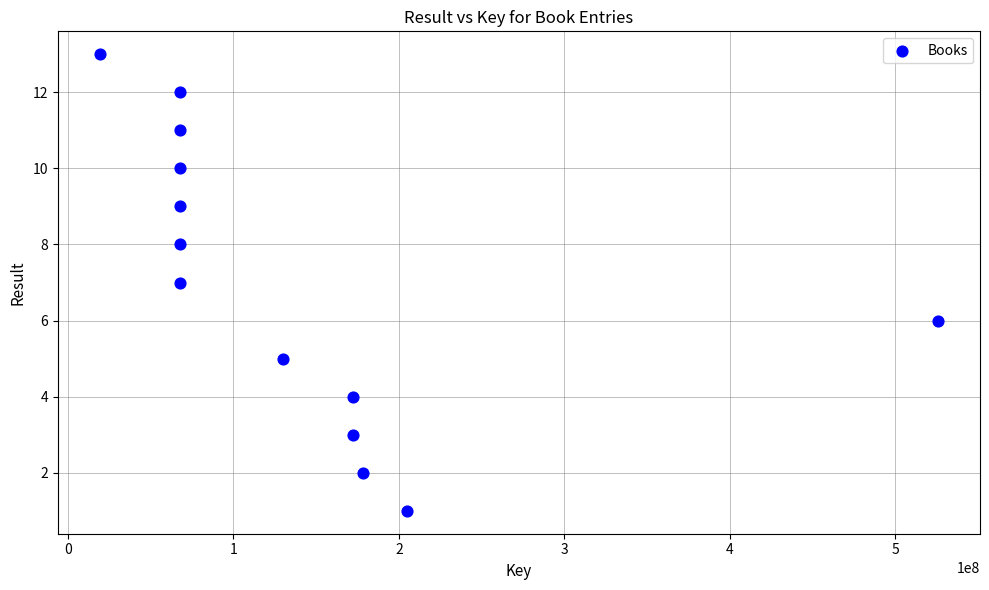

What is the range of Y values (max minus min)?

12